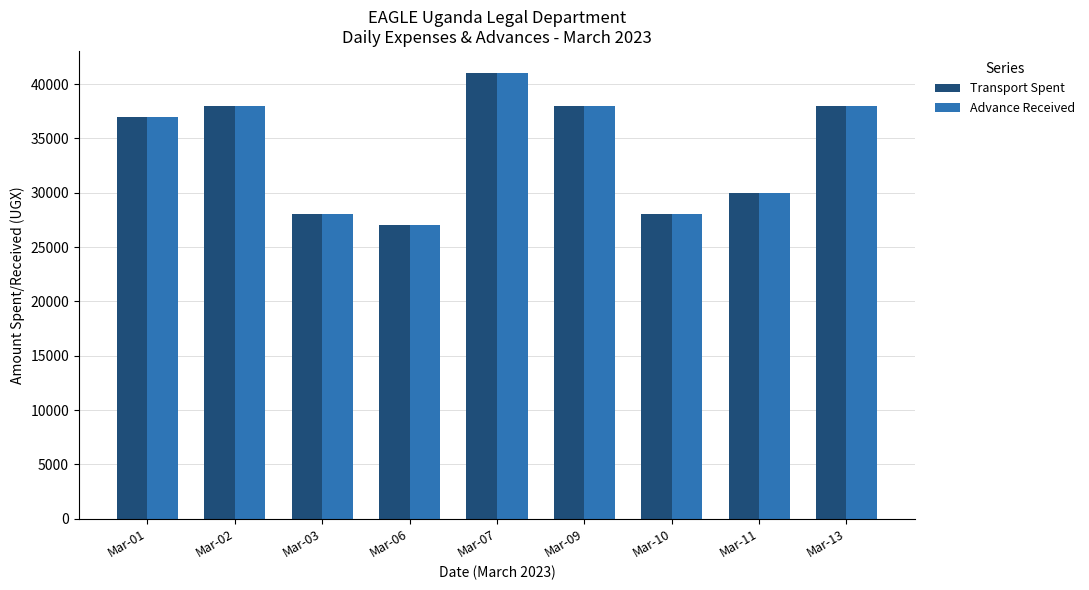

How many bars are there in total?

18